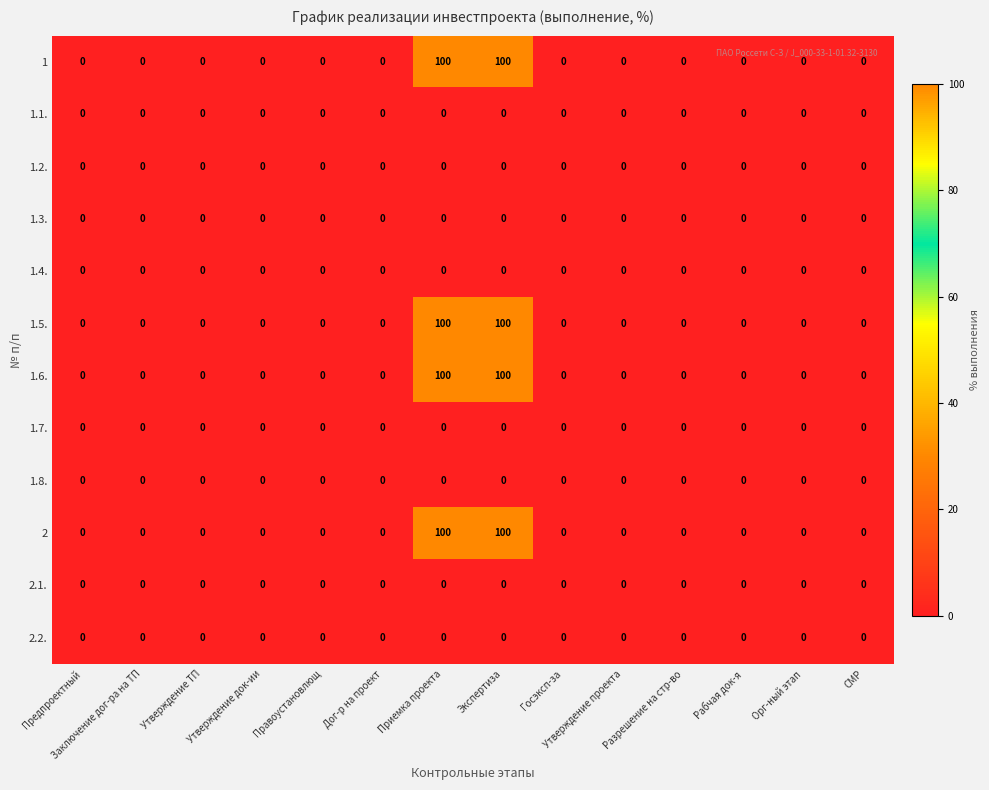

The value of 1 at Заключение дог-ра на ТП is 0. True or false?

True